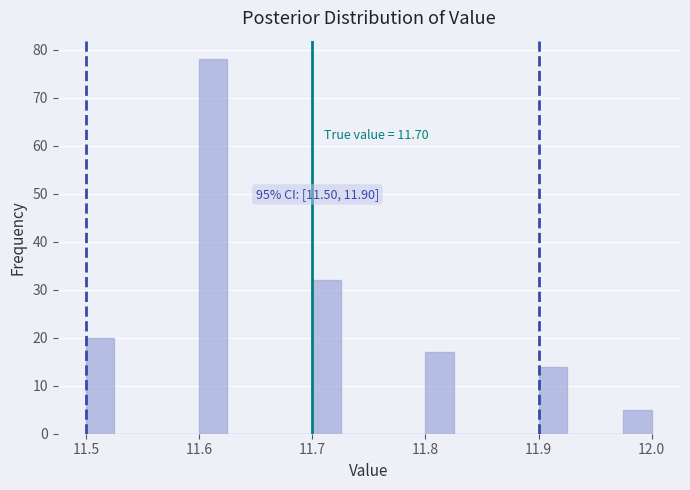

Read against the x-axis, roughly where is the centre of the tallest bar?

11.61